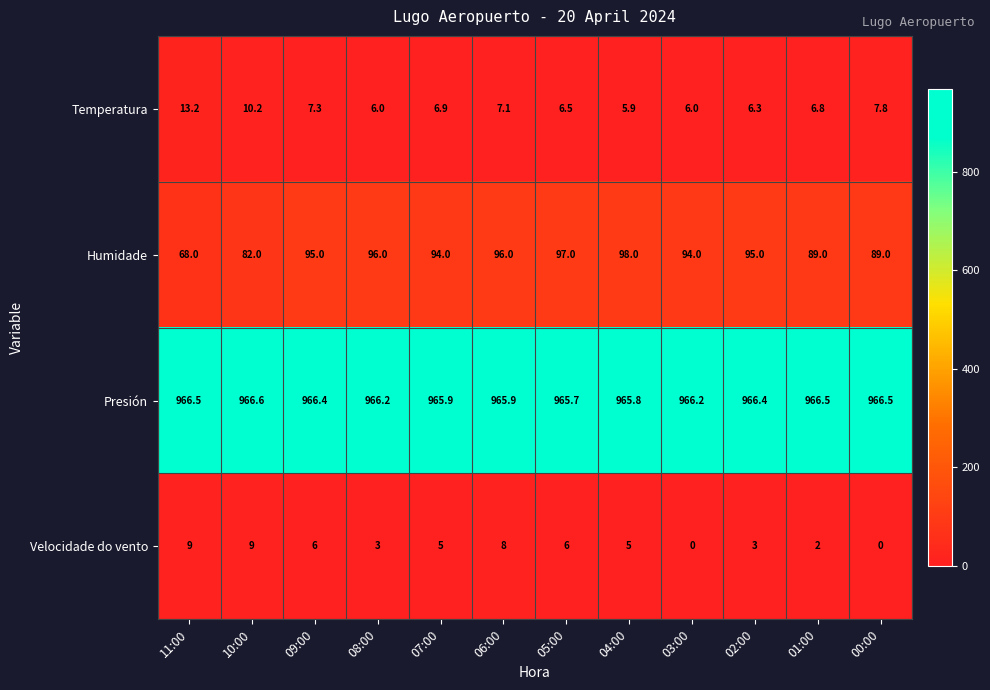

Which series changed the most between 08:00 and 06:00?

Velocidade do vento